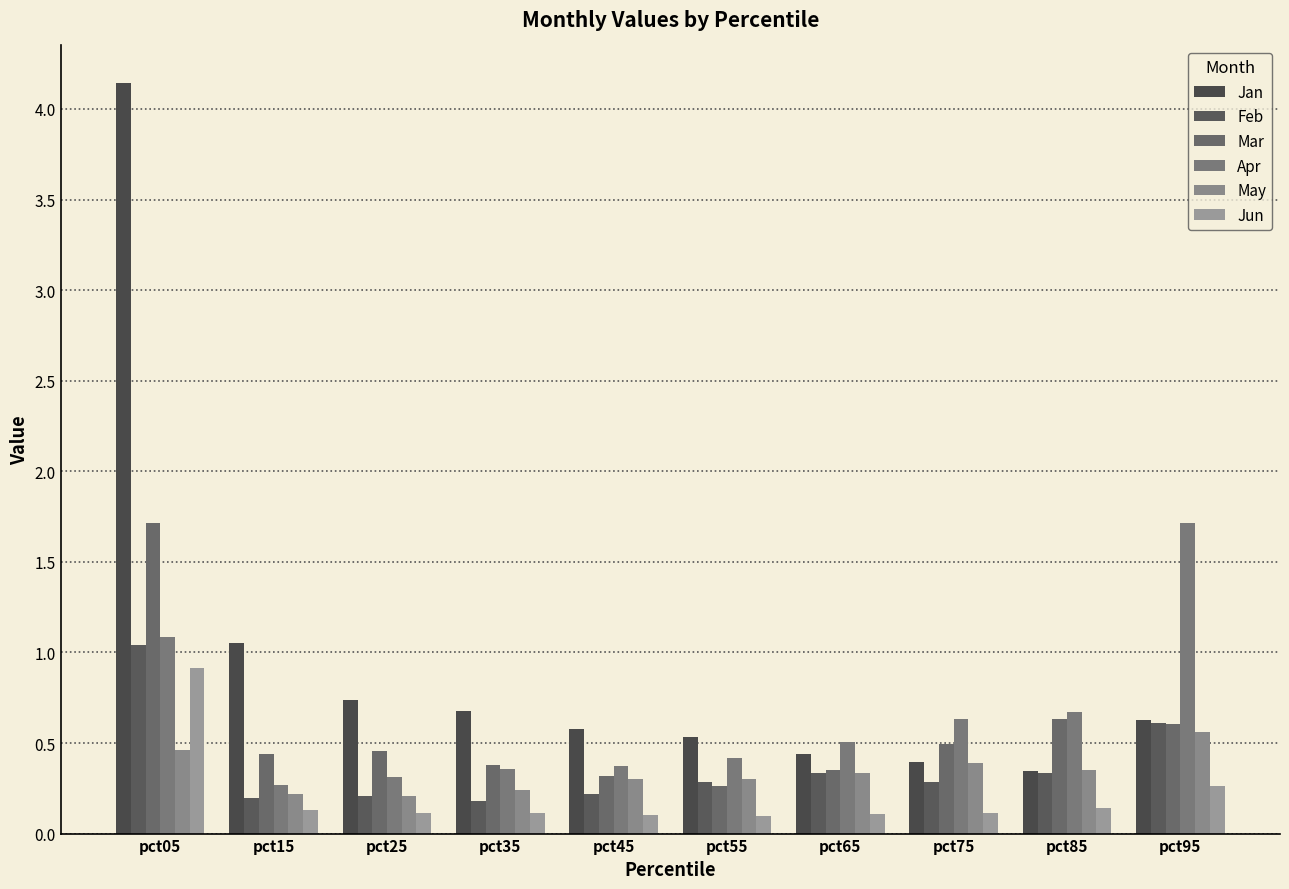

Reading left to right, transcribe all the data shown in this chart.

Jan: pct05=4.1	pct15=1.0	pct25=0.7	pct35=0.7	pct45=0.6	pct55=0.5	pct65=0.4	pct75=0.4	pct85=0.3	pct95=0.6
Feb: pct05=1.0	pct15=0.2	pct25=0.2	pct35=0.2	pct45=0.2	pct55=0.3	pct65=0.3	pct75=0.3	pct85=0.3	pct95=0.6
Mar: pct05=1.7	pct15=0.4	pct25=0.5	pct35=0.4	pct45=0.3	pct55=0.3	pct65=0.3	pct75=0.5	pct85=0.6	pct95=0.6
Apr: pct05=1.1	pct15=0.3	pct25=0.3	pct35=0.4	pct45=0.4	pct55=0.4	pct65=0.5	pct75=0.6	pct85=0.7	pct95=1.7
May: pct05=0.5	pct15=0.2	pct25=0.2	pct35=0.2	pct45=0.3	pct55=0.3	pct65=0.3	pct75=0.4	pct85=0.4	pct95=0.6
Jun: pct05=0.9	pct15=0.1	pct25=0.1	pct35=0.1	pct45=0.1	pct55=0.1	pct65=0.1	pct75=0.1	pct85=0.1	pct95=0.3